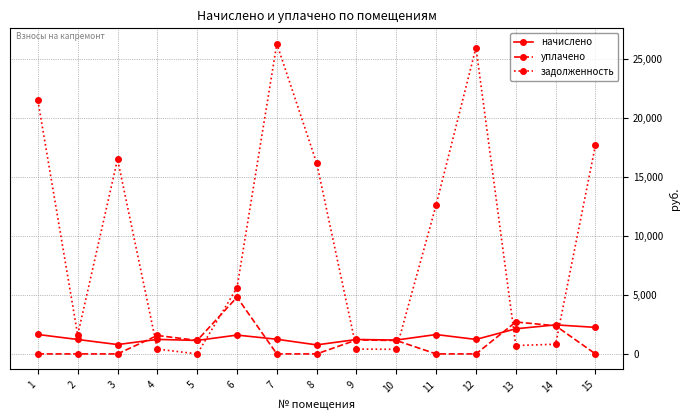

How many data points in задолженность are less than 5603?

7